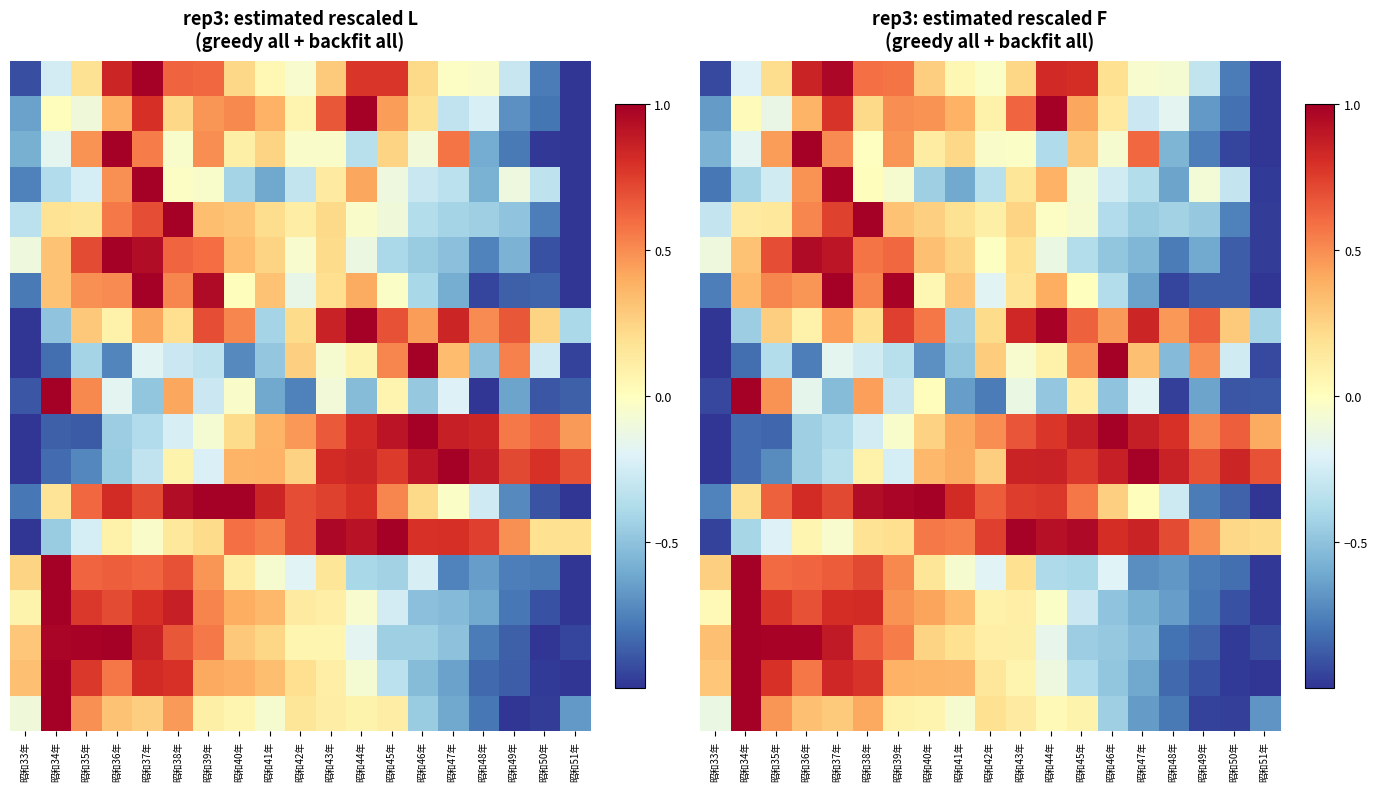

What is the total value across all series at 昭和38年?

7.6